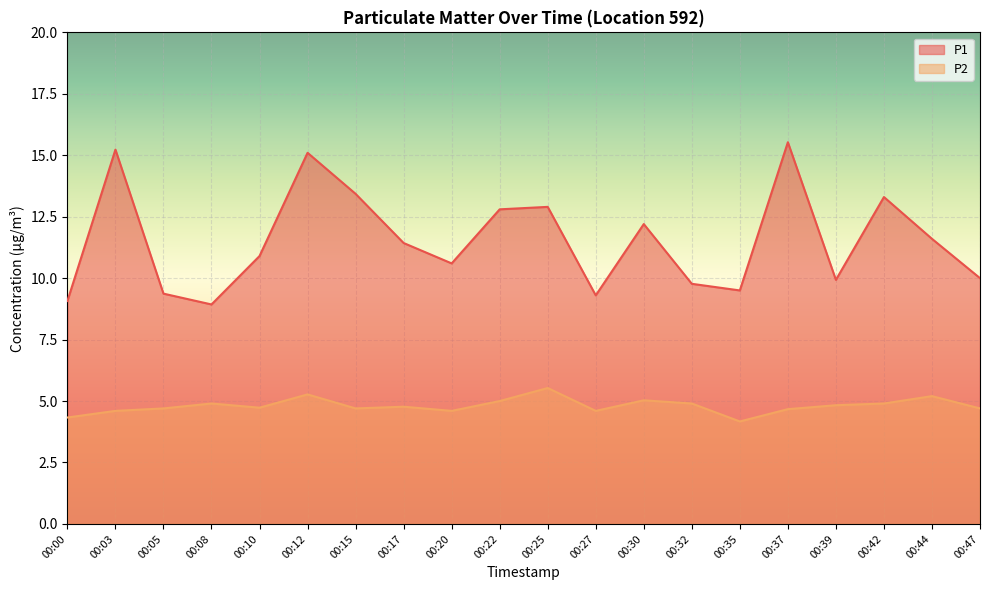

True or false: P2 and P1 cross at least once.

False